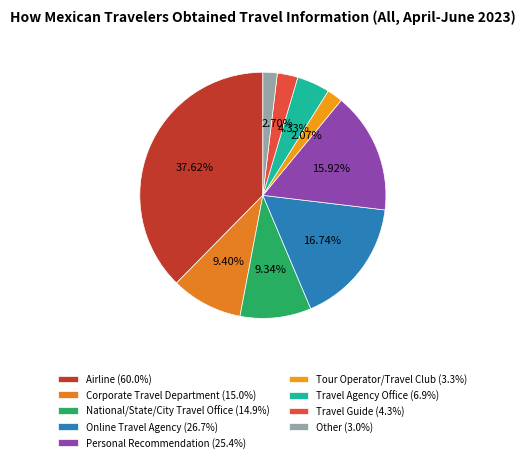

To the nearest percent, what is the average slice percentage?

11%